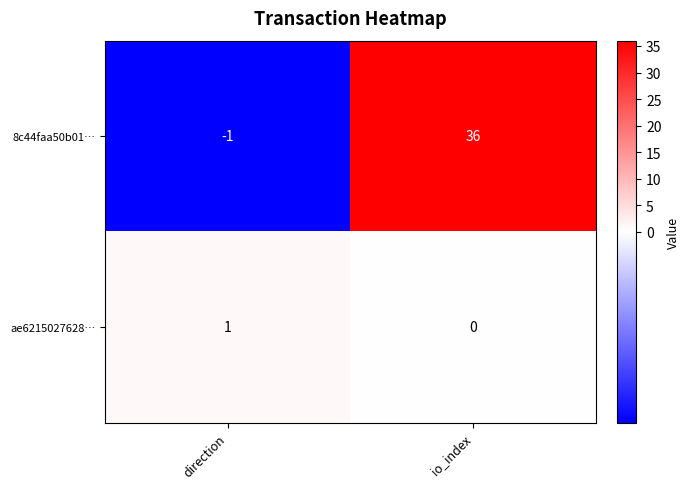

The value of ae6215027628… at io_index is 0. True or false?

True